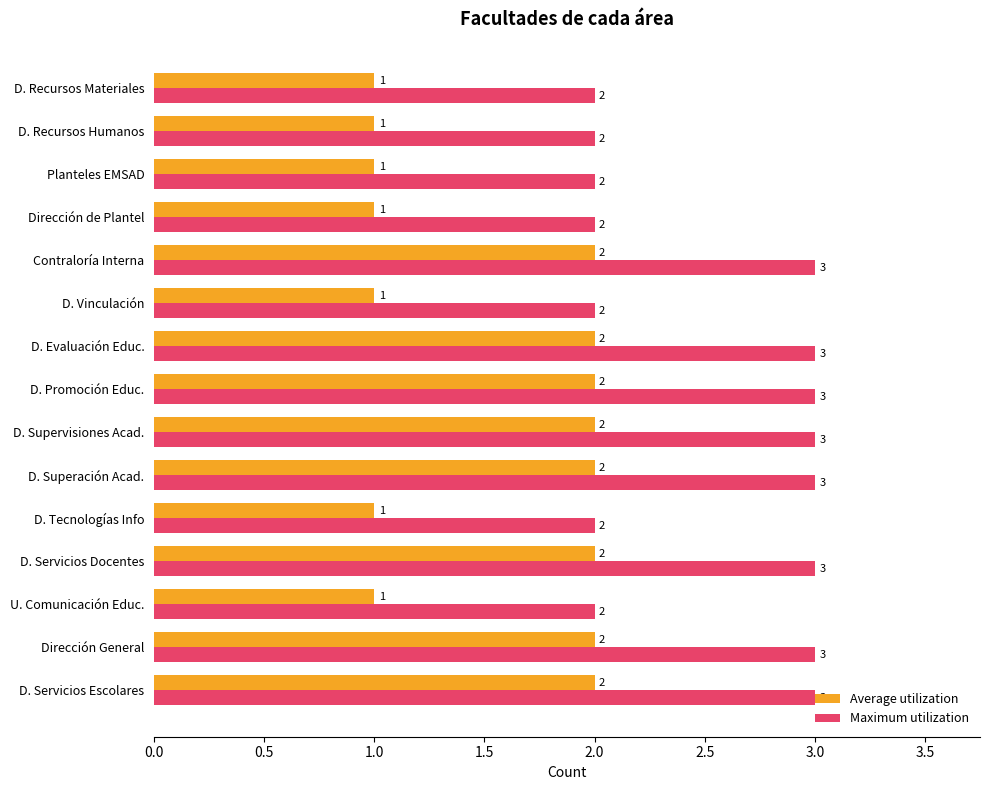

The value of Maximum utilization at D. Servicios Escolares is 5. True or false?

False